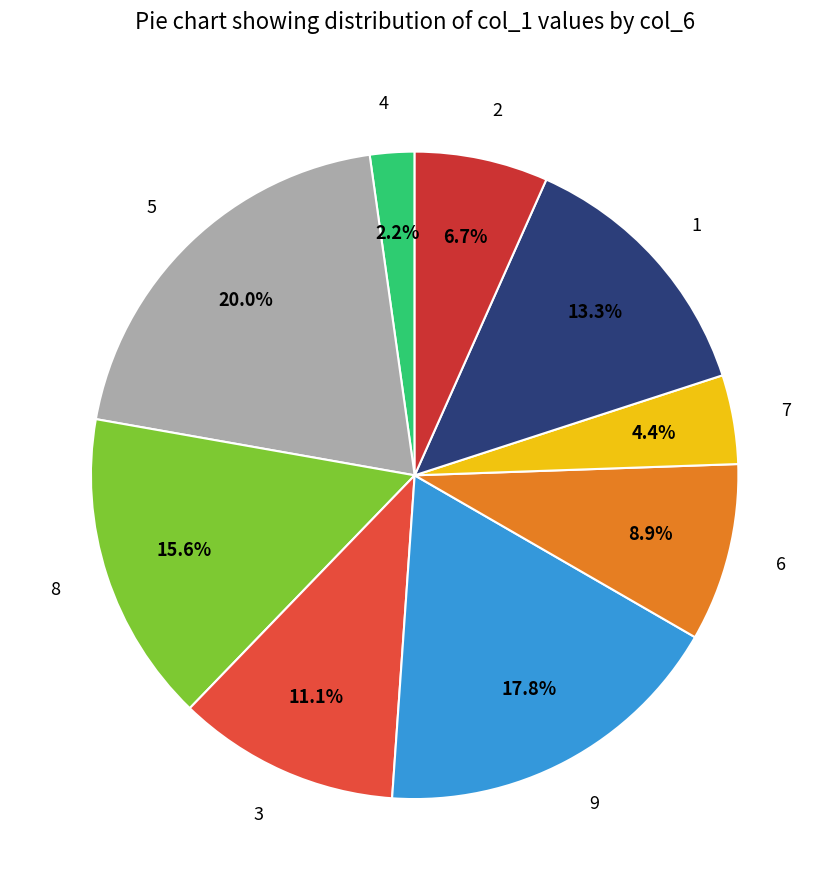

What portion of the pie excludes 9?

82.2%